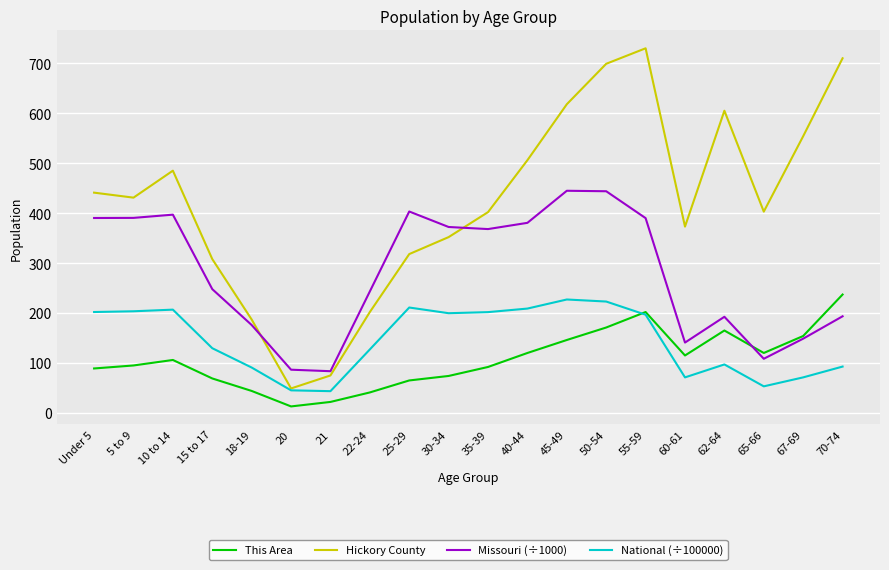

At which category does This Area reach its first local peak?

10 to 14